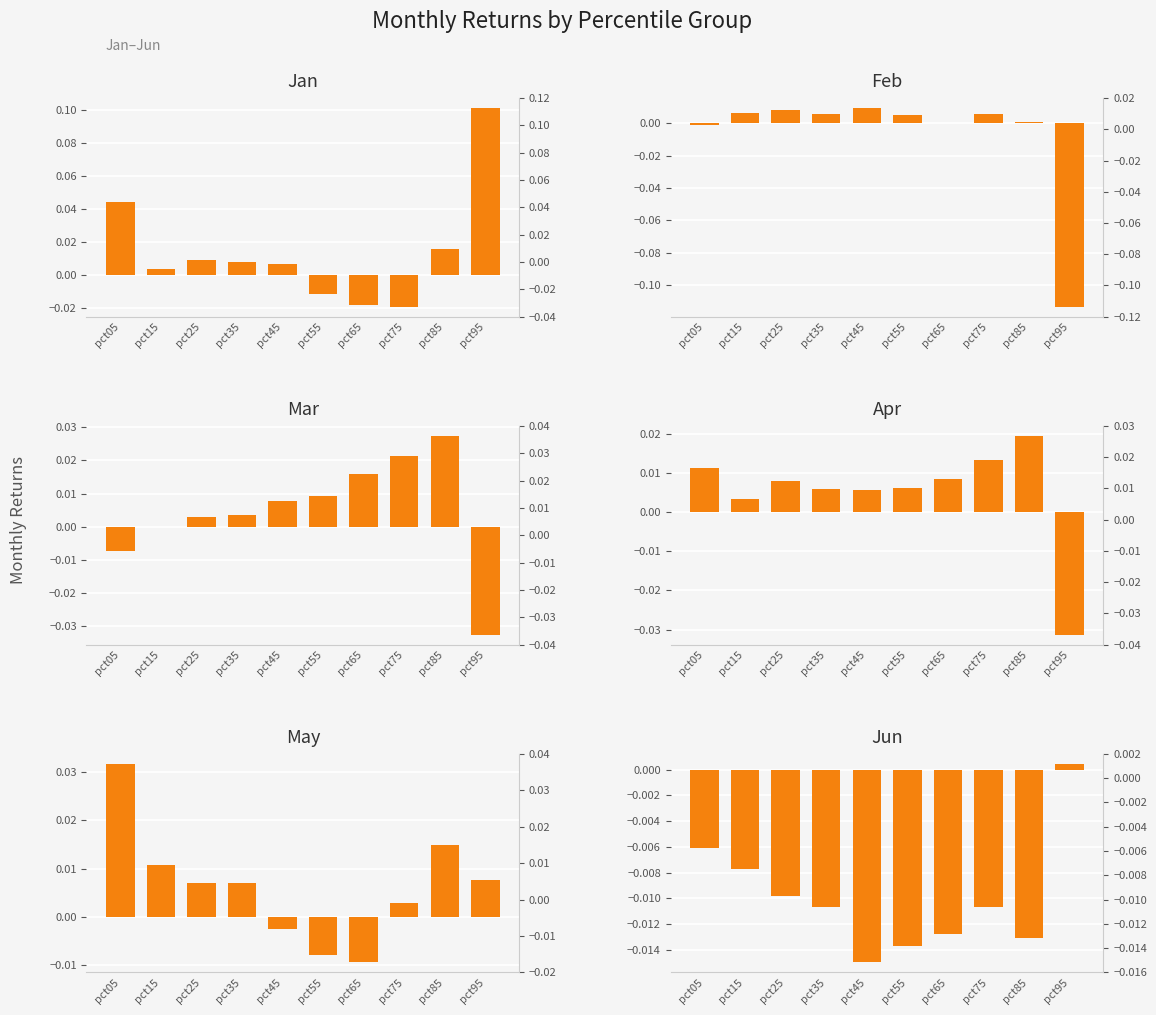

Which series has the largest total across all categories?

Jan